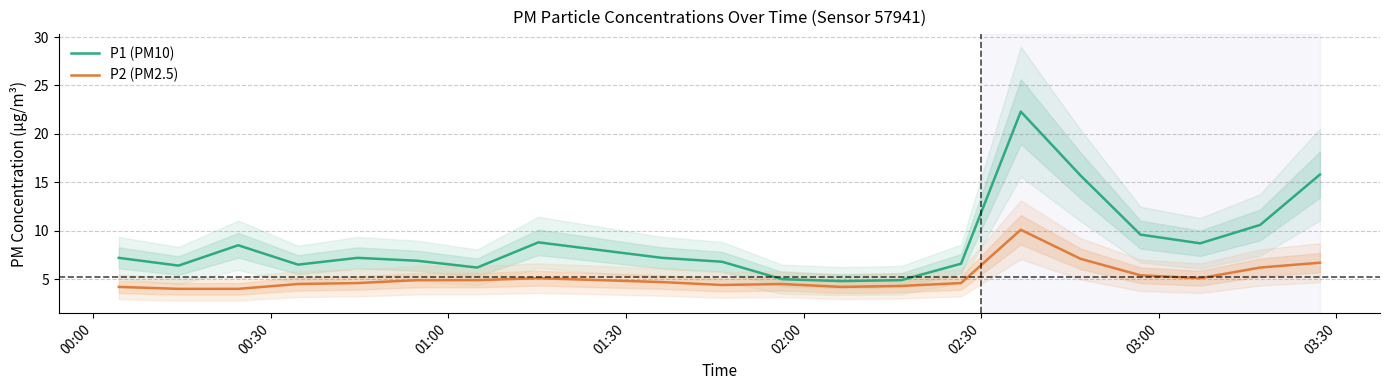

What is the highest value of the P2 (PM2.5) series?

10.1